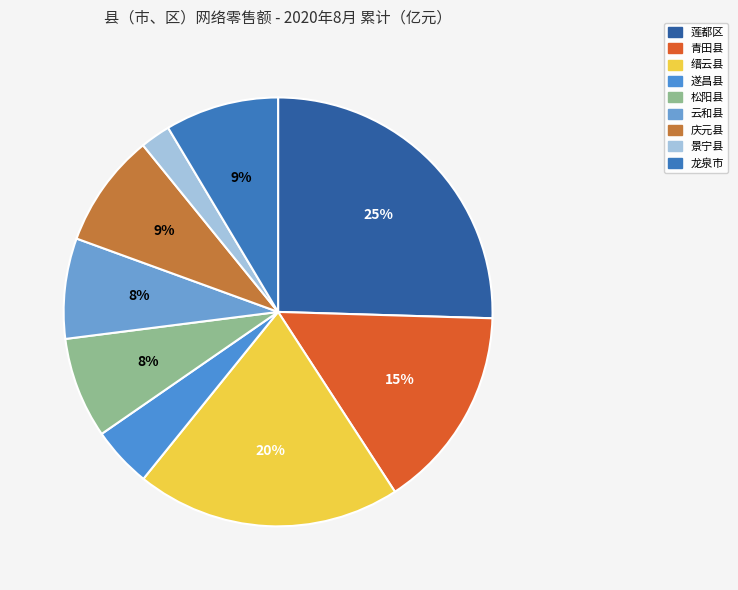

Rank the categories by value from highest to lowest.

莲都区, 缙云县, 青田县, 庆元县, 龙泉市, 松阳县, 云和县, 遂昌县, 景宁县